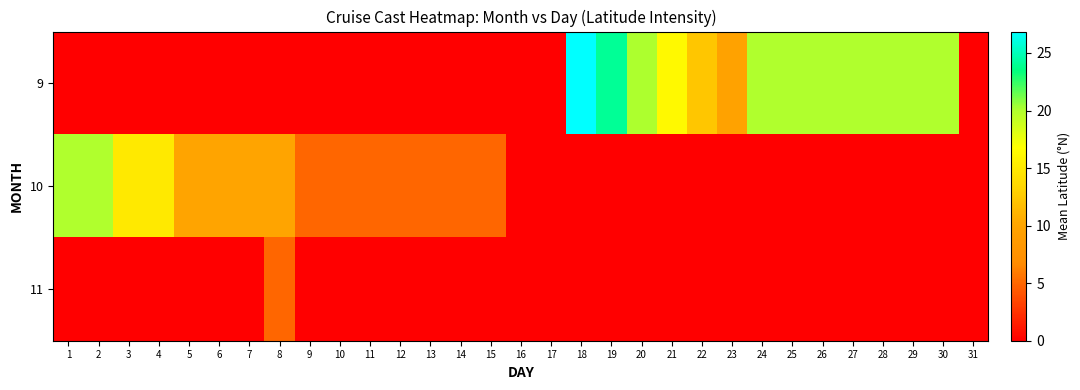

At which category is the sum across all series the highest?

18